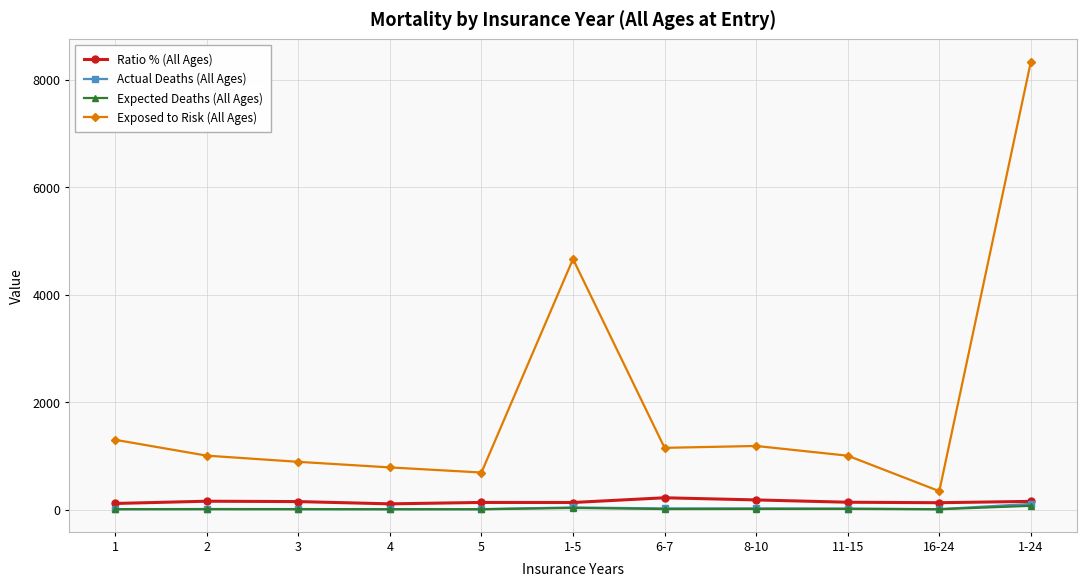

True or false: Exposed to Risk (All Ages) and Expected Deaths (All Ages) intersect in this chart.

False